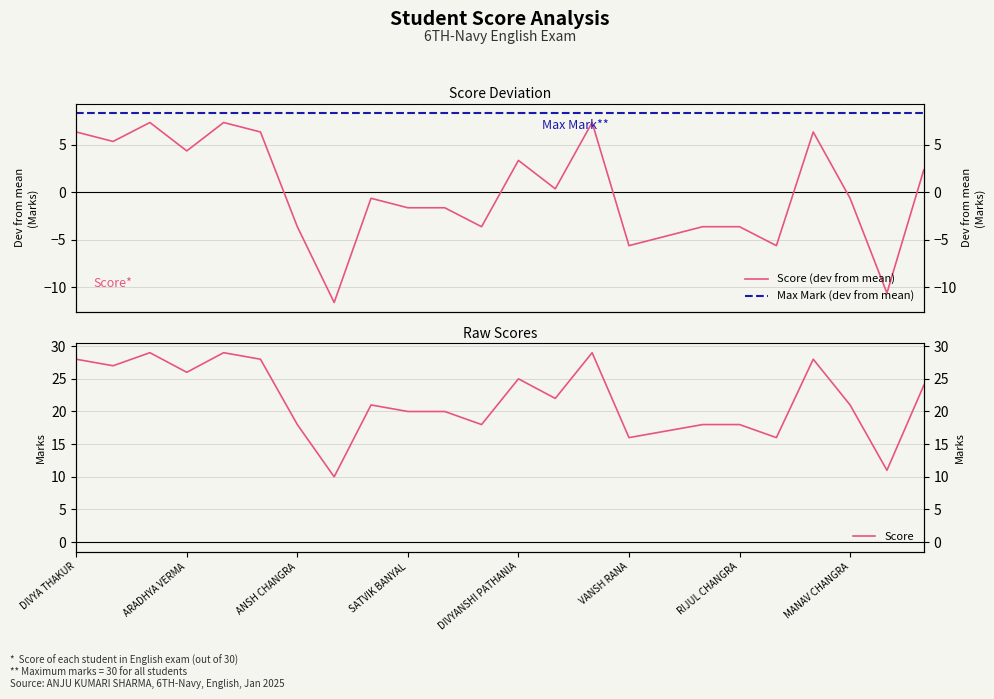

Which series changed the most between MANAV CHANGRA and 11?

Score (dev from mean)